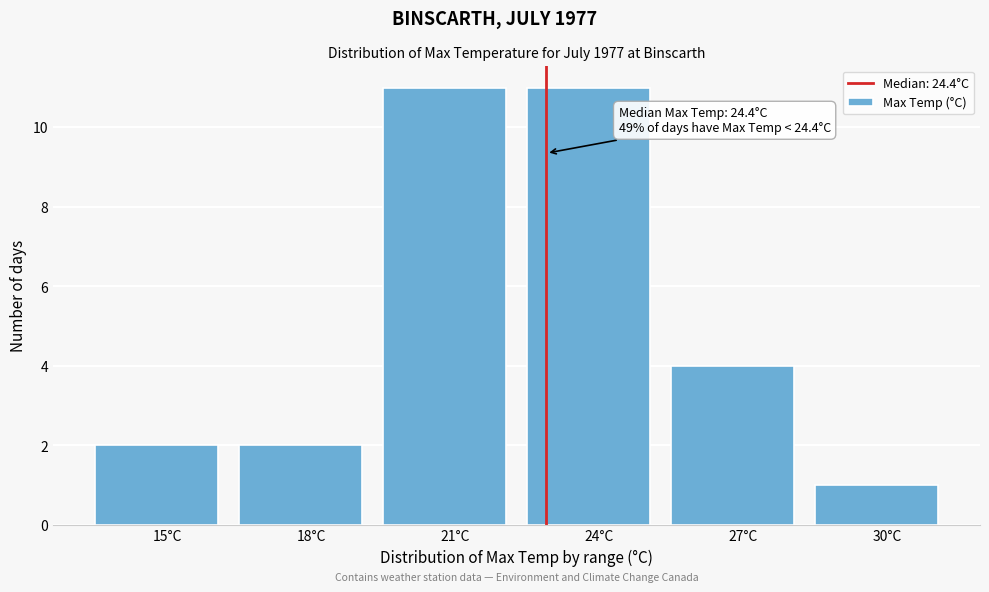

Reading left to right, extract all data points from this chart.

15°C=2	18°C=2	21°C=11	24°C=11	27°C=4	30°C=1